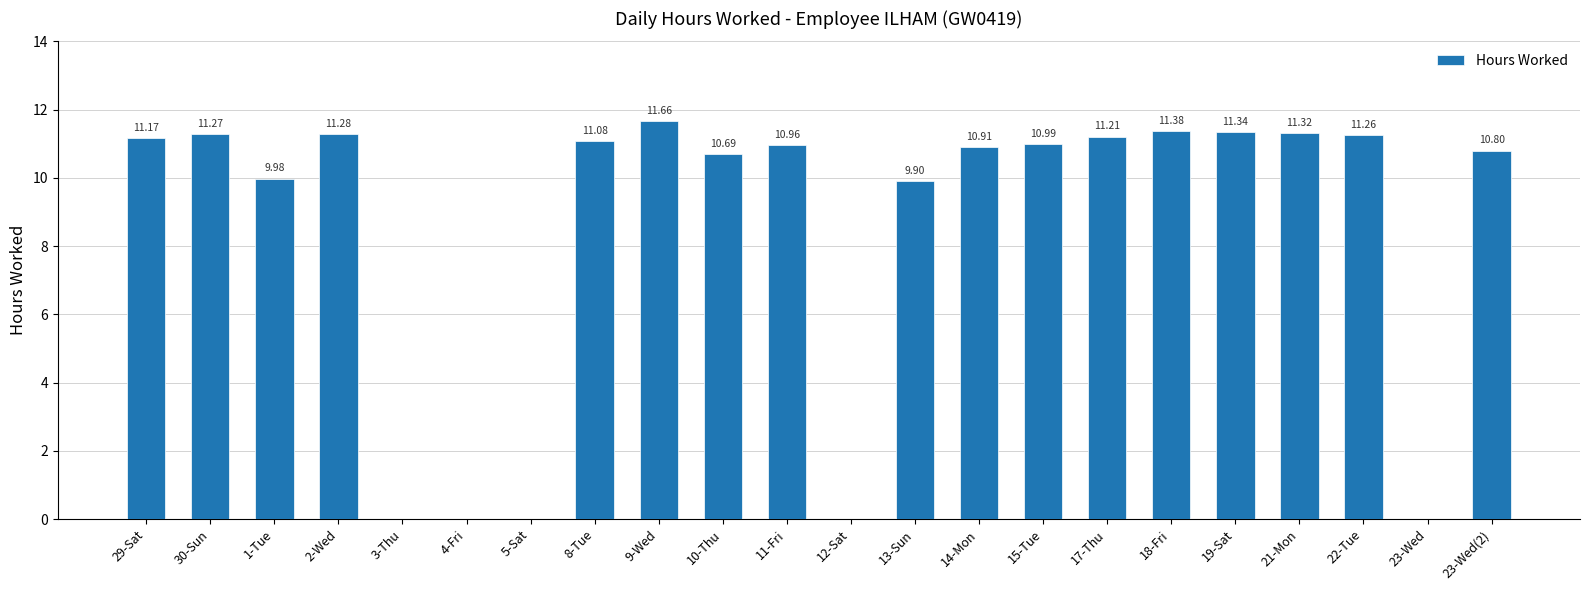

Where is the data nearest to the value 5?

13-Sun